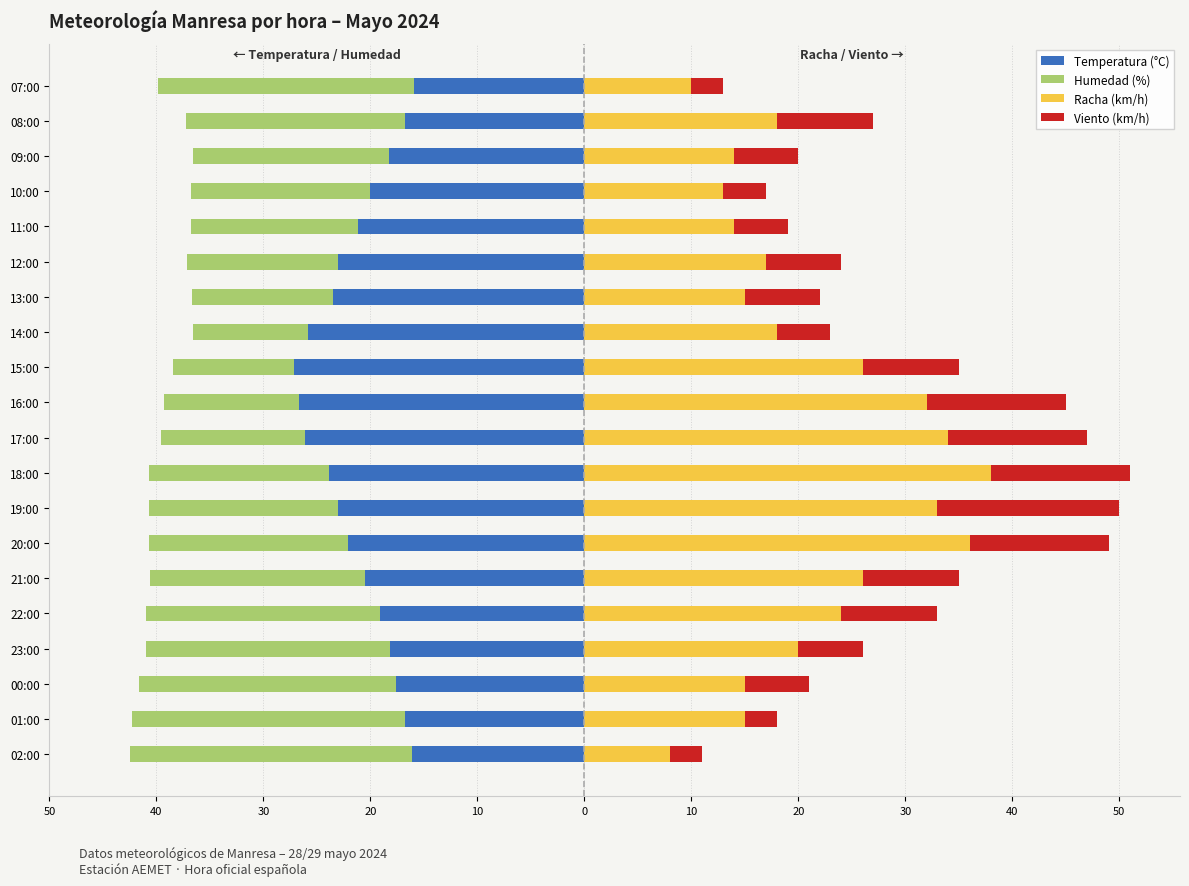

What is the label of the 7th bar from the right?

13:00